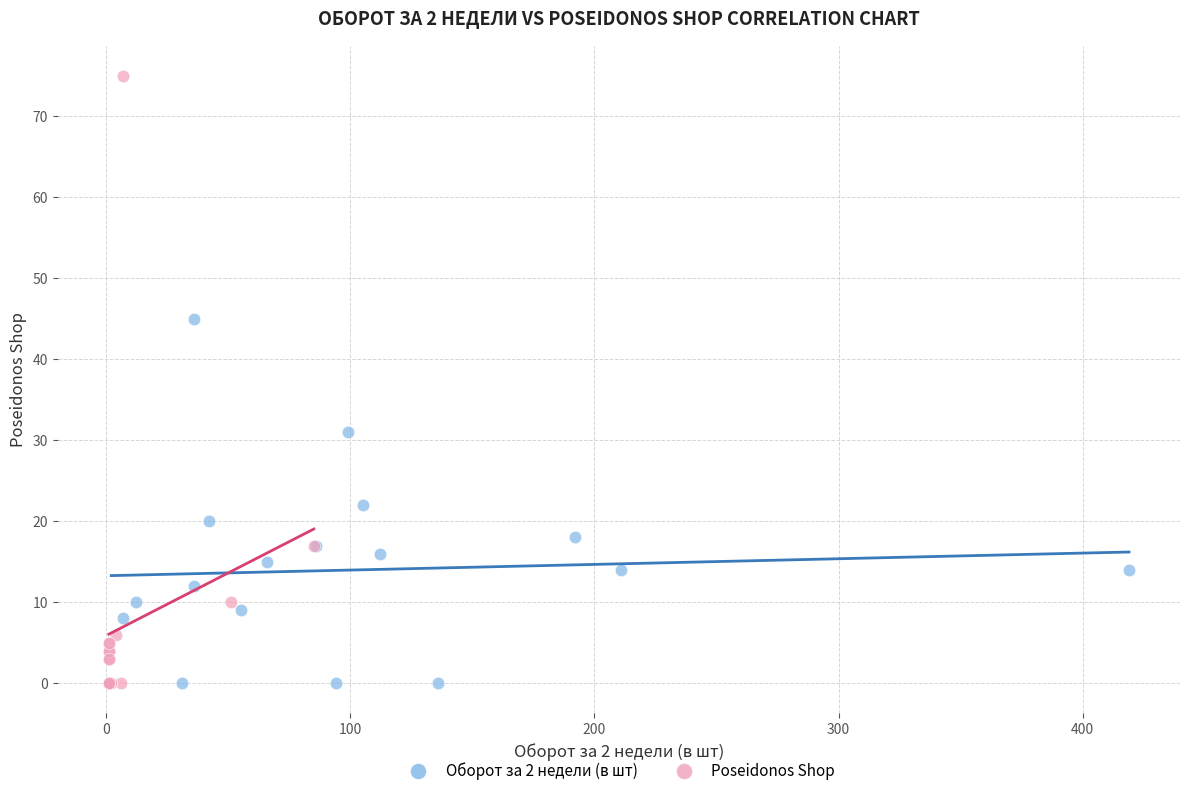

Which series reaches the maximum Y coordinate?

Poseidonos Shop